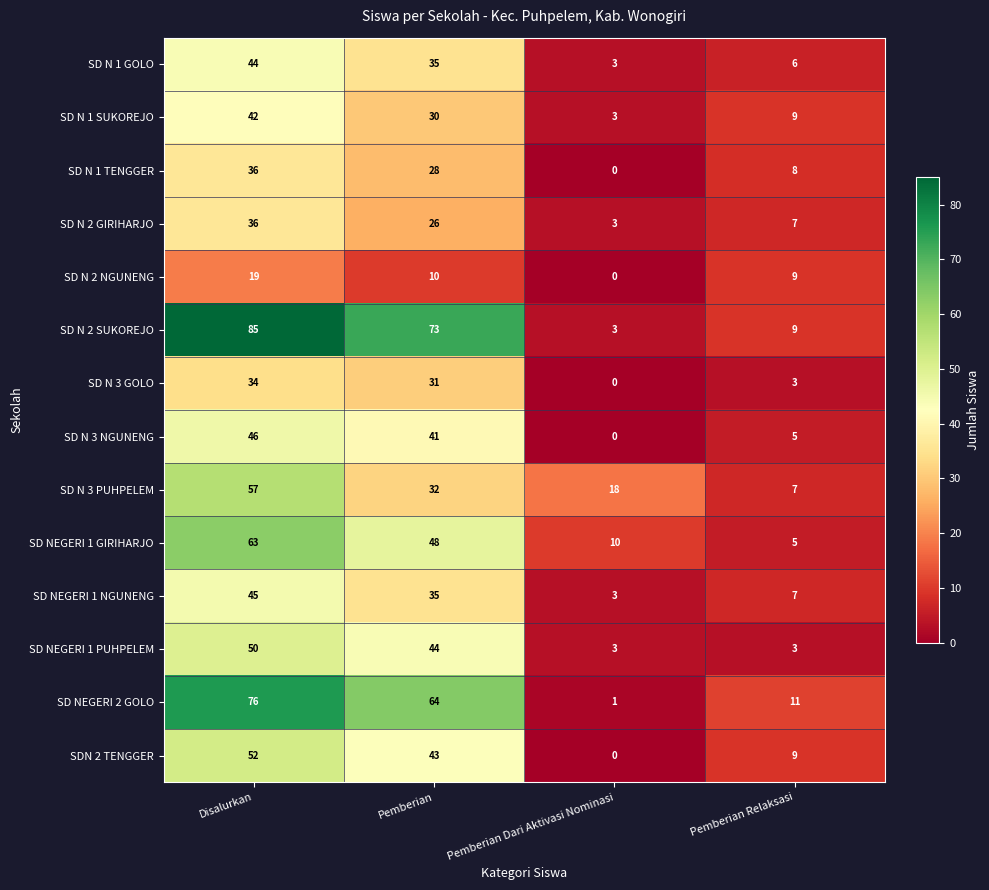

List the labels in order of SD N 1 GOLO value, smallest first.

Pemberian Dari Aktivasi Nominasi, Pemberian Relaksasi, Pemberian, Disalurkan